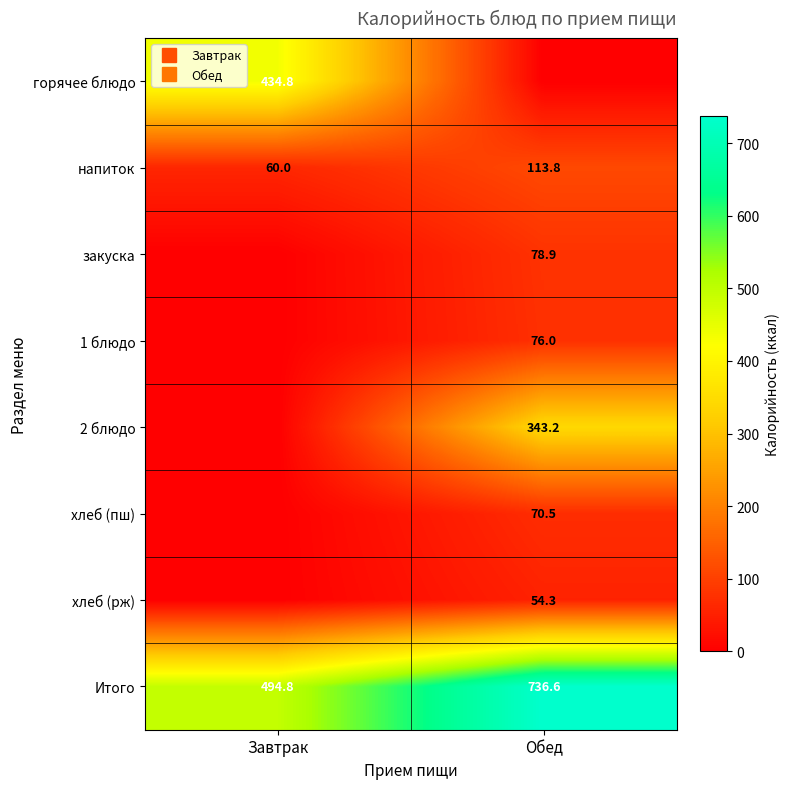

What is the sum of the напиток values at Обед and Завтрак?

173.8